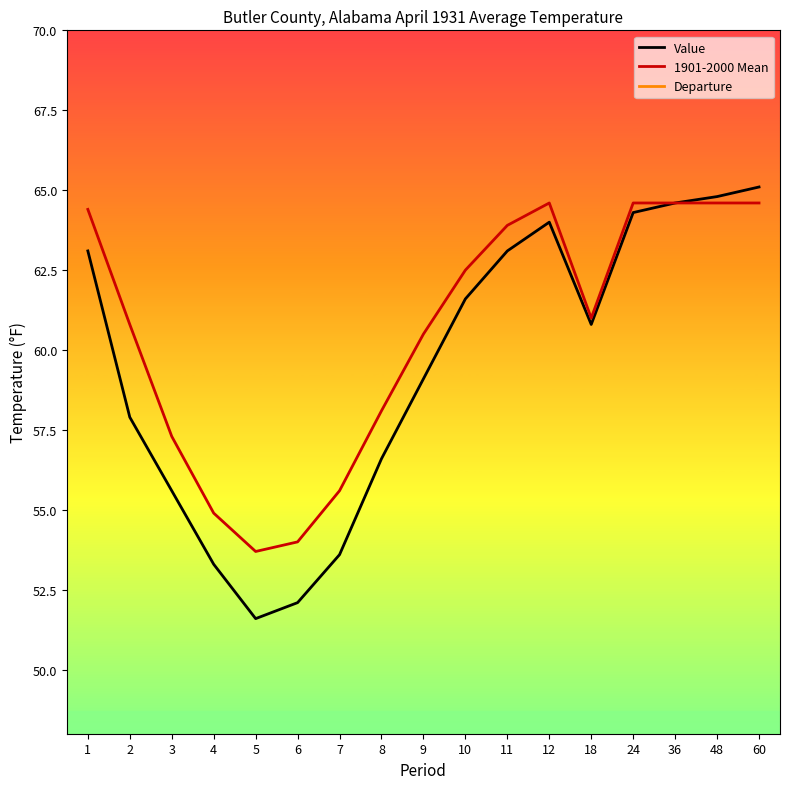

True or false: Departure has a value of -0.3 at 24.

True